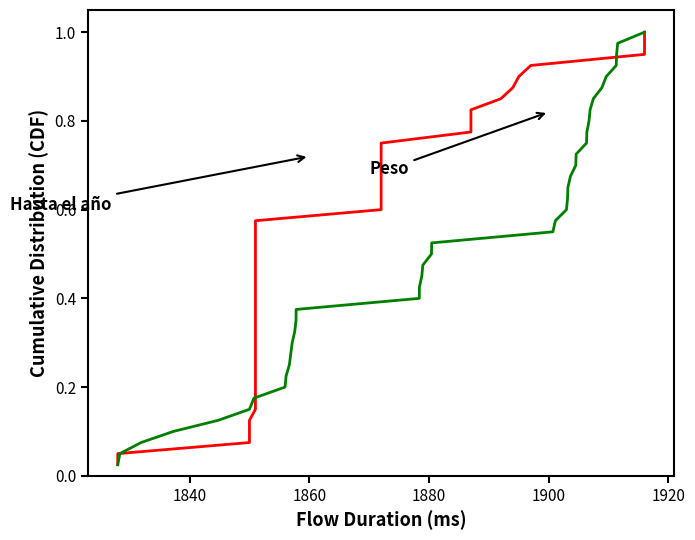

The Peso series shows 0.6 at 33. True or false?

False